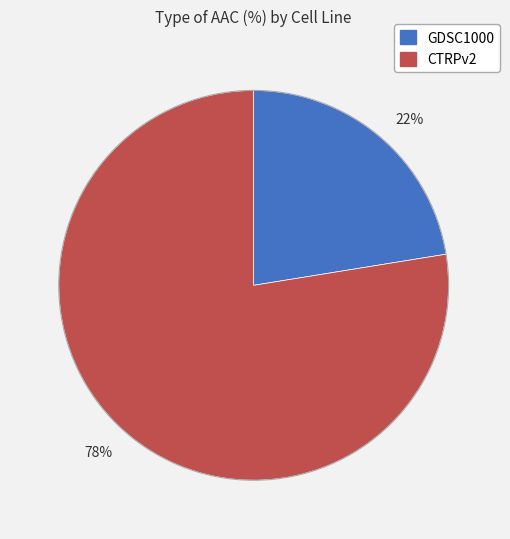

Does 78% represent more than half of the total?

Yes